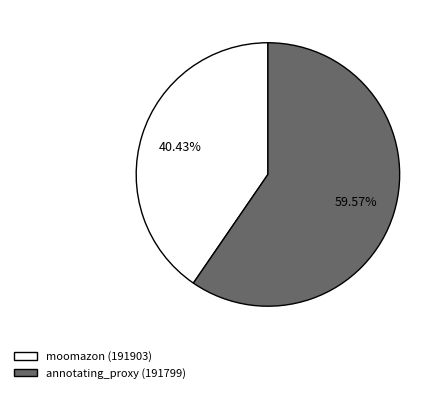

Count the number of slices in the pie.

2